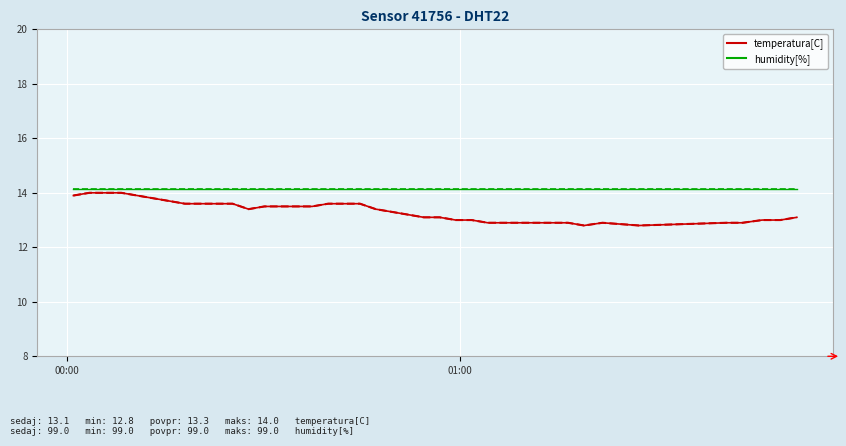

Does the chart have visible grid lines?

Yes